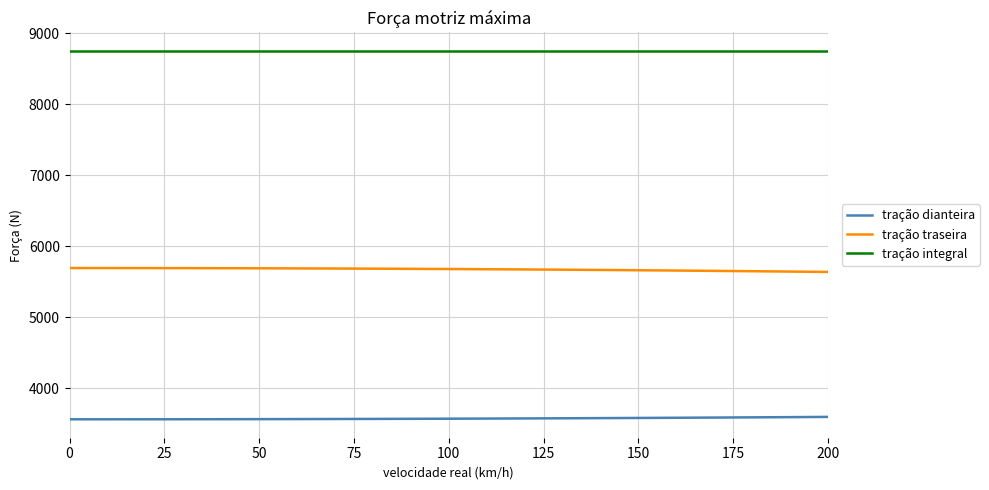

True or false: tração dianteira and tração integral cross at least once.

False